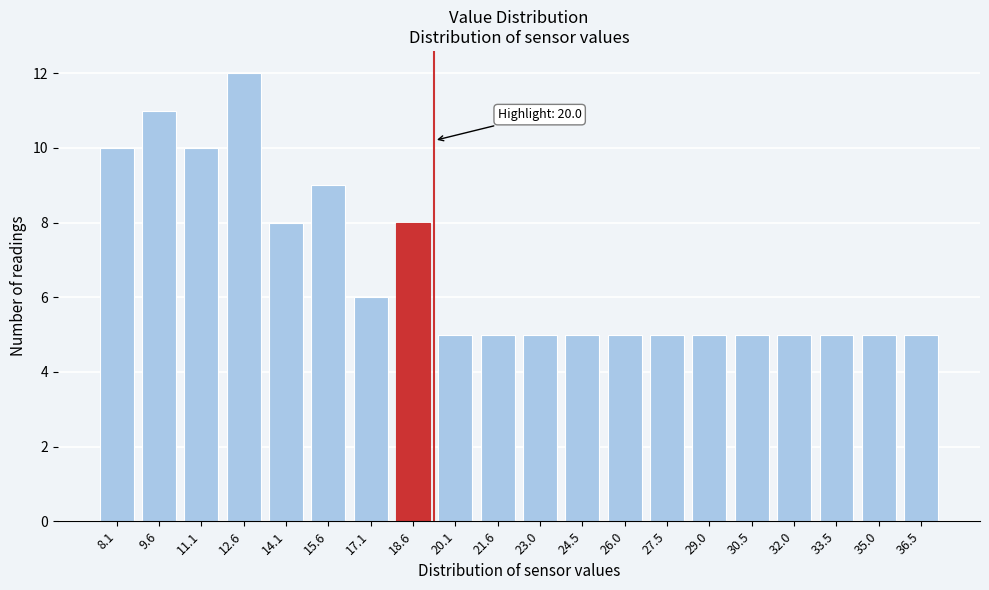

Reading left to right, extract all data points from this chart.

8.1=10	9.6=11	11.1=10	12.6=12	14.1=8	15.6=9	17.1=6	18.6=8	20.1=5	21.6=5	23.0=5	24.5=5	26.0=5	27.5=5	29.0=5	30.5=5	32.0=5	33.5=5	35.0=5	36.5=5